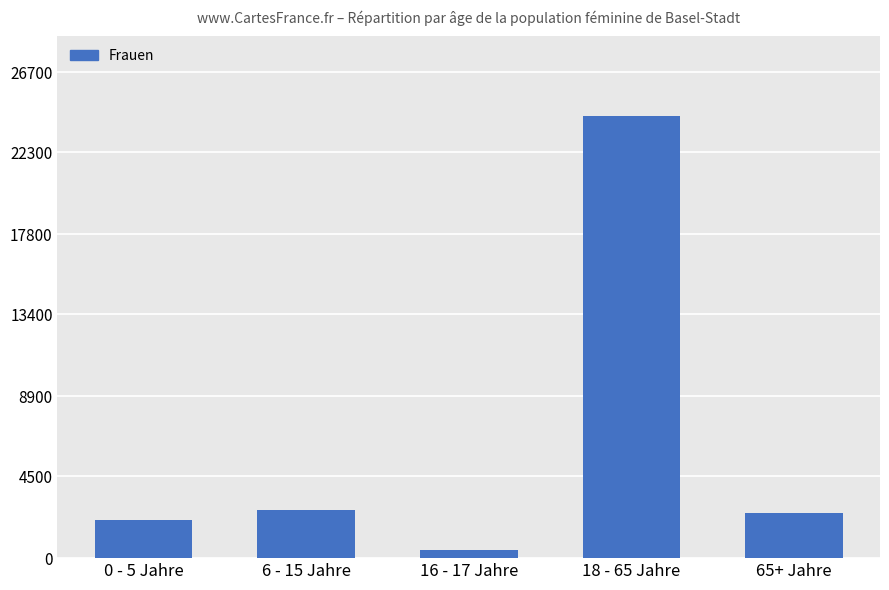

What is the change in value from 16 - 17 Jahre to 65+ Jahre?

+2031